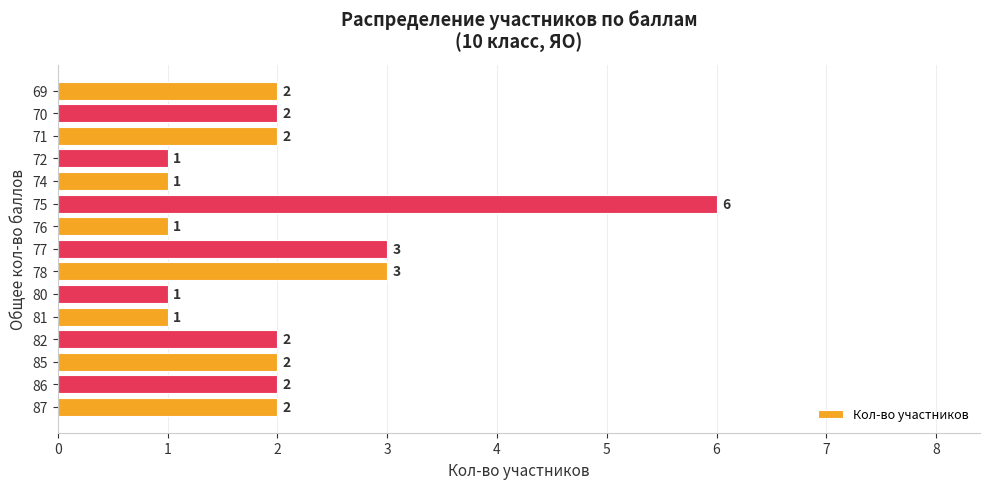

True or false: the data shows 2 at 87.

True